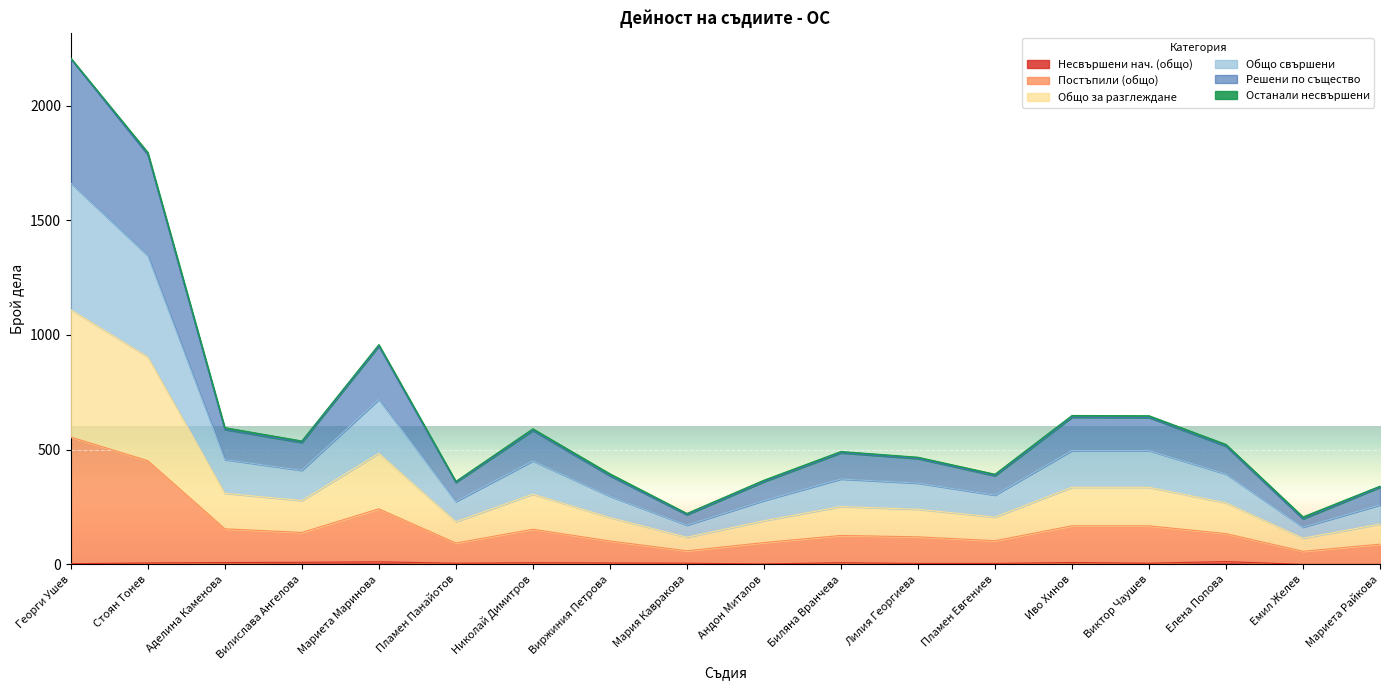

Does the chart display data point markers on the line(s)?

No